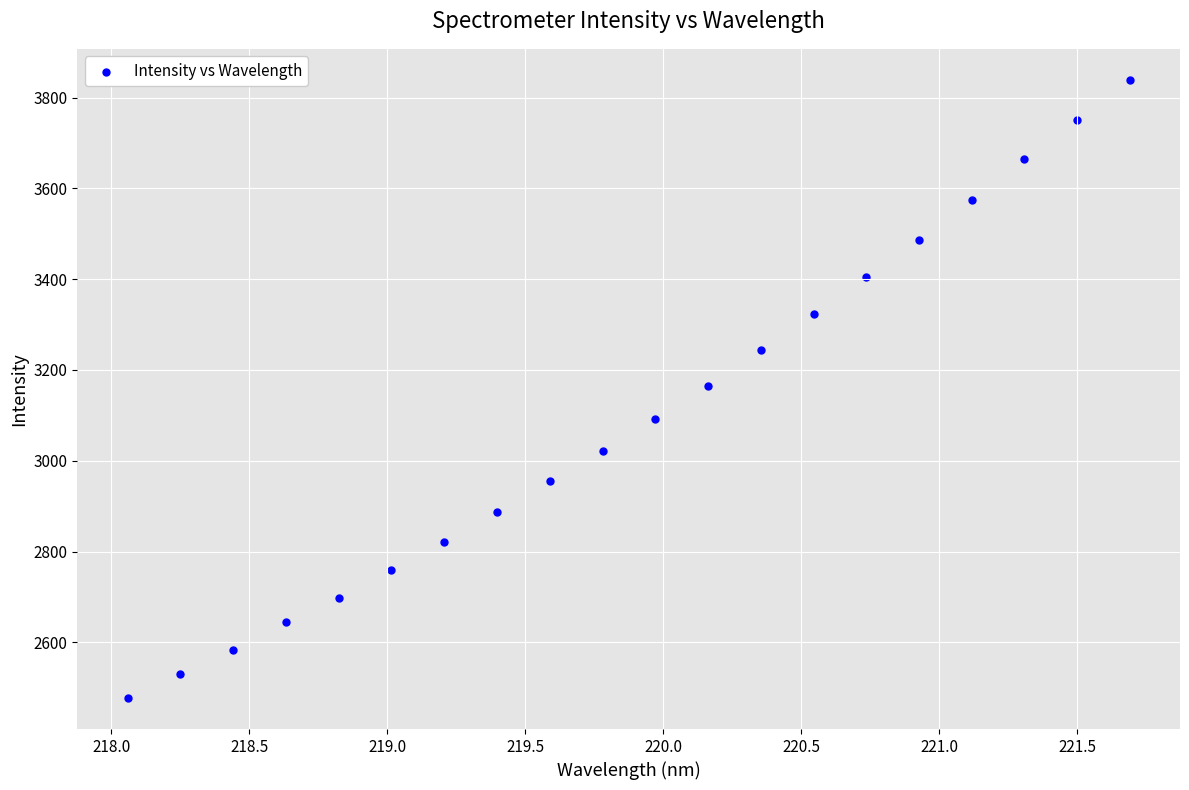

What is the range of Y values (max minus min)?

1362.2